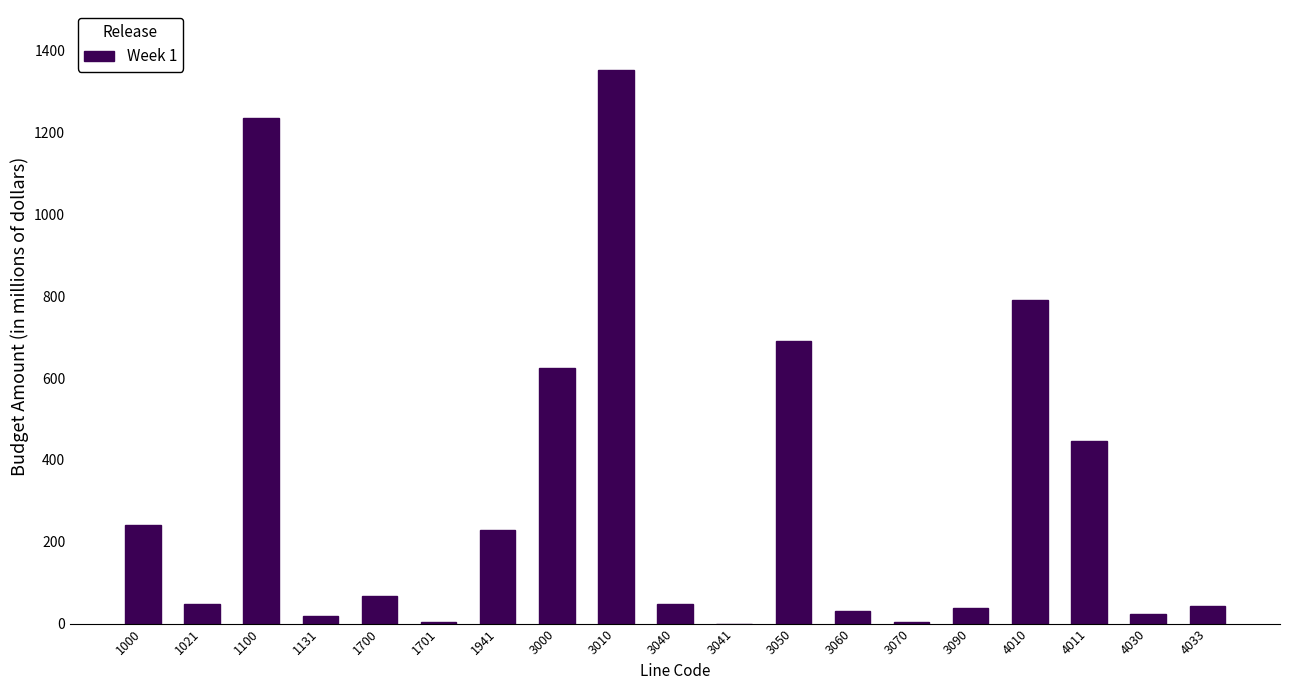

True or false: the data shows 48 at 1021.

True